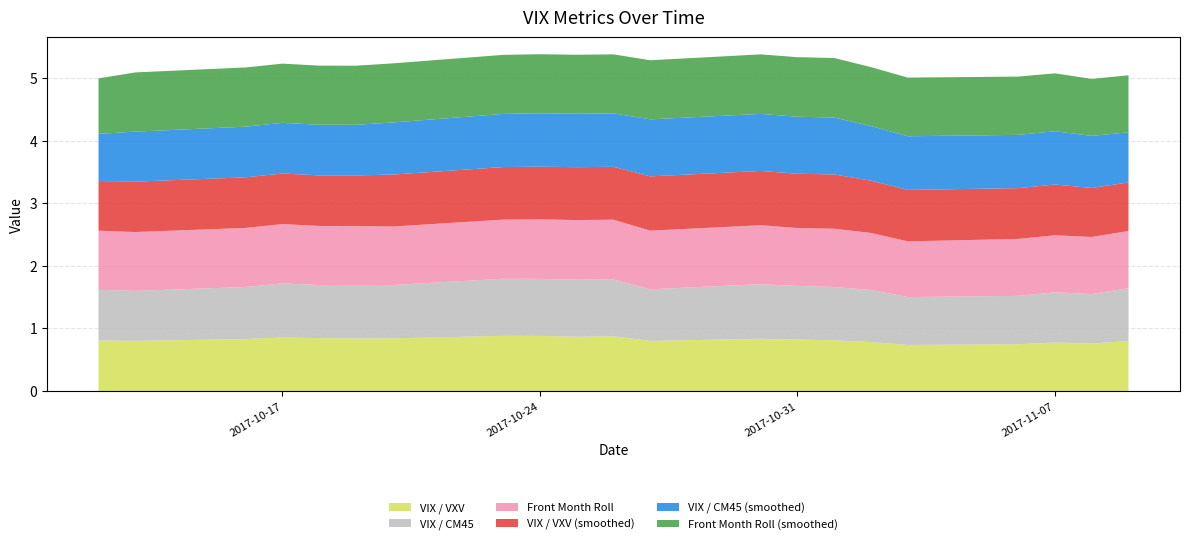

Reading right to left, extract all data points from this chart.

VIX / VXV: 2017-11-09=0.8	2017-11-08=0.8	2017-11-07=0.8	2017-11-06=0.7	2017-11-03=0.7	2017-11-02=0.8	2017-11-01=0.8	2017-10-31=0.8	2017-10-30=0.8	2017-10-27=0.8	2017-10-26=0.9	2017-10-25=0.9	2017-10-24=0.9	2017-10-23=0.9	2017-10-20=0.8	2017-10-19=0.8	2017-10-18=0.8	2017-10-17=0.9	2017-10-16=0.8	2017-10-13=0.8	2017-10-12=0.8
VIX / CM45: 2017-11-09=0.8	2017-11-08=0.8	2017-11-07=0.8	2017-11-06=0.8	2017-11-03=0.8	2017-11-02=0.8	2017-11-01=0.9	2017-10-31=0.9	2017-10-30=0.9	2017-10-27=0.8	2017-10-26=0.9	2017-10-25=0.9	2017-10-24=0.9	2017-10-23=0.9	2017-10-20=0.9	2017-10-19=0.9	2017-10-18=0.8	2017-10-17=0.9	2017-10-16=0.8	2017-10-13=0.8	2017-10-12=0.8
Front Month Roll: 2017-11-09=0.9	2017-11-08=0.9	2017-11-07=0.9	2017-11-06=0.9	2017-11-03=0.9	2017-11-02=0.9	2017-11-01=0.9	2017-10-31=0.9	2017-10-30=0.9	2017-10-27=0.9	2017-10-26=1.0	2017-10-25=1.0	2017-10-24=1.0	2017-10-23=0.9	2017-10-20=0.9	2017-10-19=0.9	2017-10-18=0.9	2017-10-17=0.9	2017-10-16=0.9	2017-10-13=0.9	2017-10-12=0.9
VIX / VXV (smoothed): 2017-11-09=0.8	2017-11-08=0.8	2017-11-07=0.8	2017-11-06=0.8	2017-11-03=0.8	2017-11-02=0.8	2017-11-01=0.9	2017-10-31=0.9	2017-10-30=0.9	2017-10-27=0.9	2017-10-26=0.8	2017-10-25=0.8	2017-10-24=0.8	2017-10-23=0.8	2017-10-20=0.8	2017-10-19=0.8	2017-10-18=0.8	2017-10-17=0.8	2017-10-16=0.8	2017-10-13=0.8	2017-10-12=0.8
VIX / CM45 (smoothed): 2017-11-09=0.8	2017-11-08=0.8	2017-11-07=0.9	2017-11-06=0.9	2017-11-03=0.9	2017-11-02=0.9	2017-11-01=0.9	2017-10-31=0.9	2017-10-30=0.9	2017-10-27=0.9	2017-10-26=0.9	2017-10-25=0.9	2017-10-24=0.9	2017-10-23=0.8	2017-10-20=0.8	2017-10-19=0.8	2017-10-18=0.8	2017-10-17=0.8	2017-10-16=0.8	2017-10-13=0.8	2017-10-12=0.8
Front Month Roll (smoothed): 2017-11-09=0.9	2017-11-08=0.9	2017-11-07=0.9	2017-11-06=0.9	2017-11-03=0.9	2017-11-02=0.9	2017-11-01=1.0	2017-10-31=1.0	2017-10-30=1.0	2017-10-27=0.9	2017-10-26=0.9	2017-10-25=0.9	2017-10-24=0.9	2017-10-23=0.9	2017-10-20=0.9	2017-10-19=0.9	2017-10-18=0.9	2017-10-17=0.9	2017-10-16=0.9	2017-10-13=0.9	2017-10-12=0.9